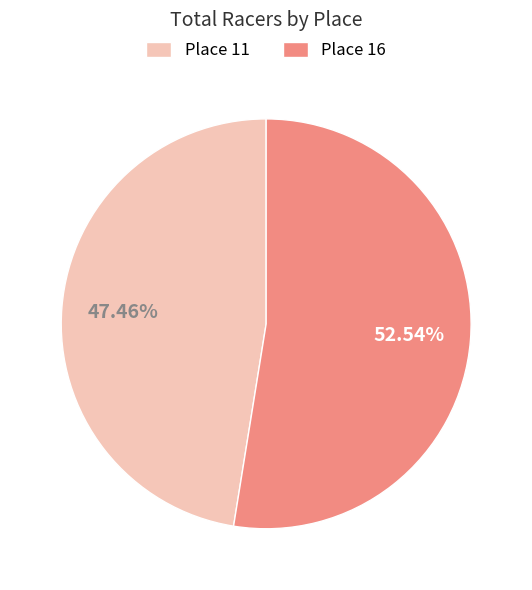

How many segments does this pie chart have?

2